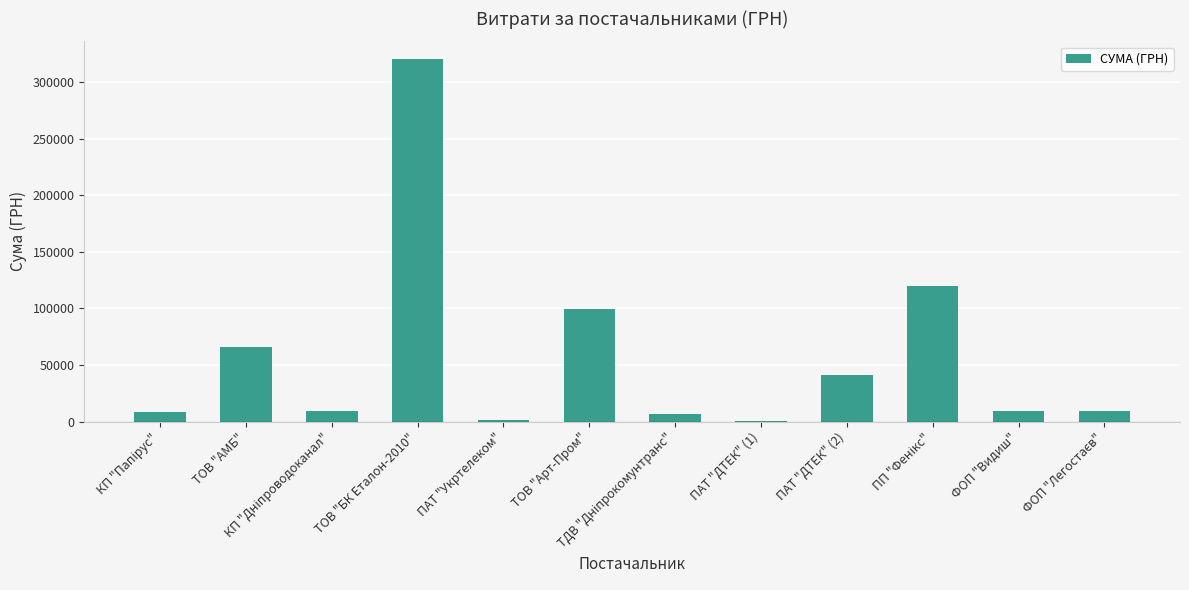

Approximately how many times larger is the value at ТОВ "Арт-Пром" compared to ПАТ "ДТЕК" (2)?

2.4